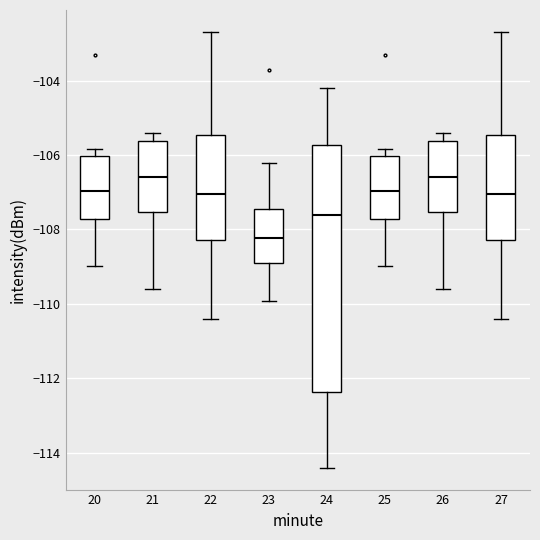

Comparing the boxes themselves (not the whiskers), which one is the tallest?

24